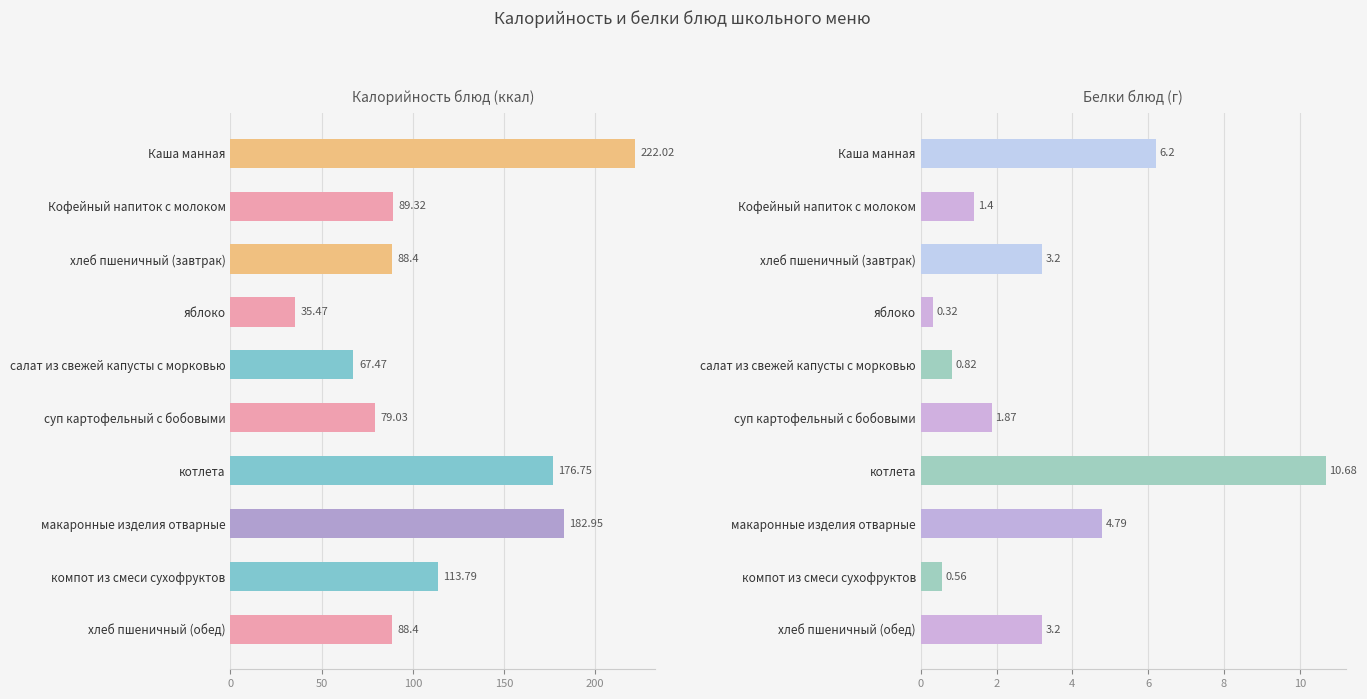

What is the difference between the Калорийность values at компот из смеси сухофруктов and Каша манная?

108.2